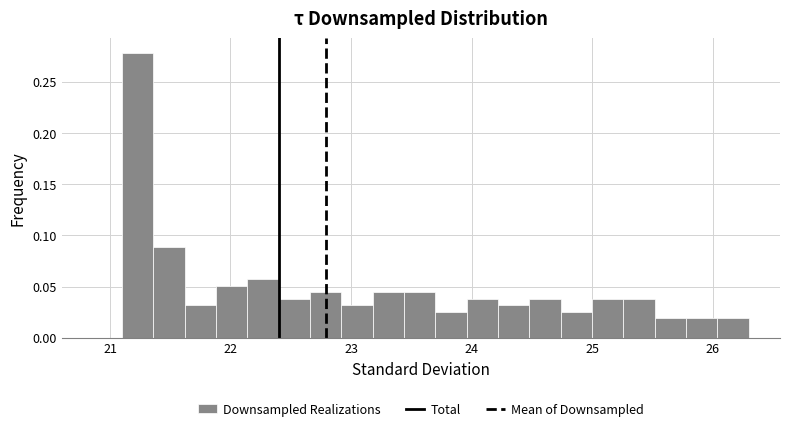

Read against the x-axis, roughly where is the centre of the tallest bar?

21.2